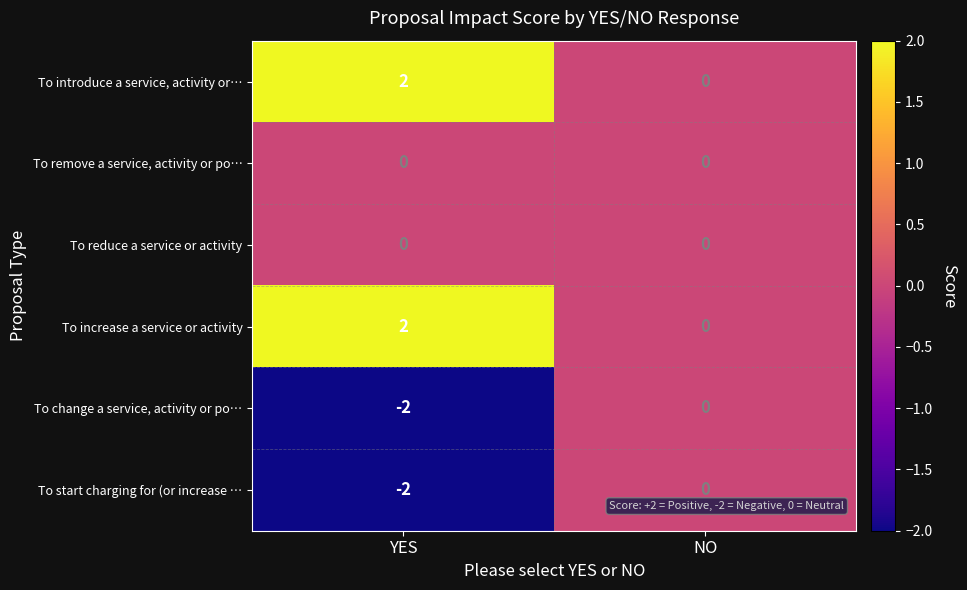

The value of To remove a service, activity or po… at NO is 0. True or false?

True